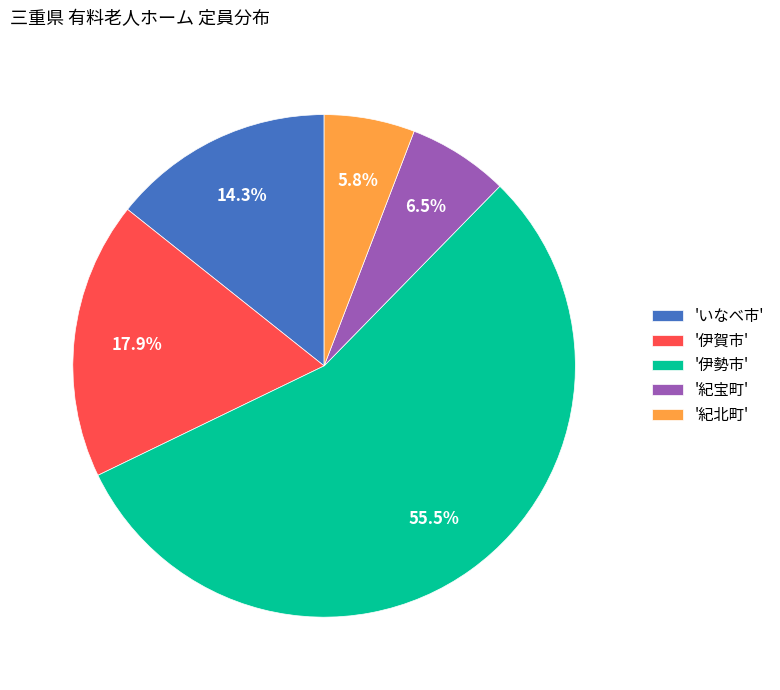

Do '紀宝町' and '伊賀市' together represent more than half of the pie?

No